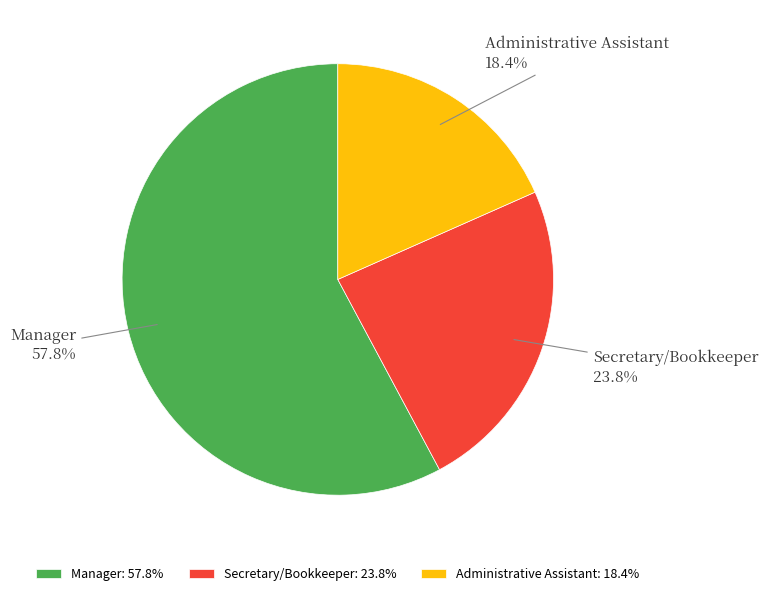

Does Manager account for over 50% of the chart?

Yes